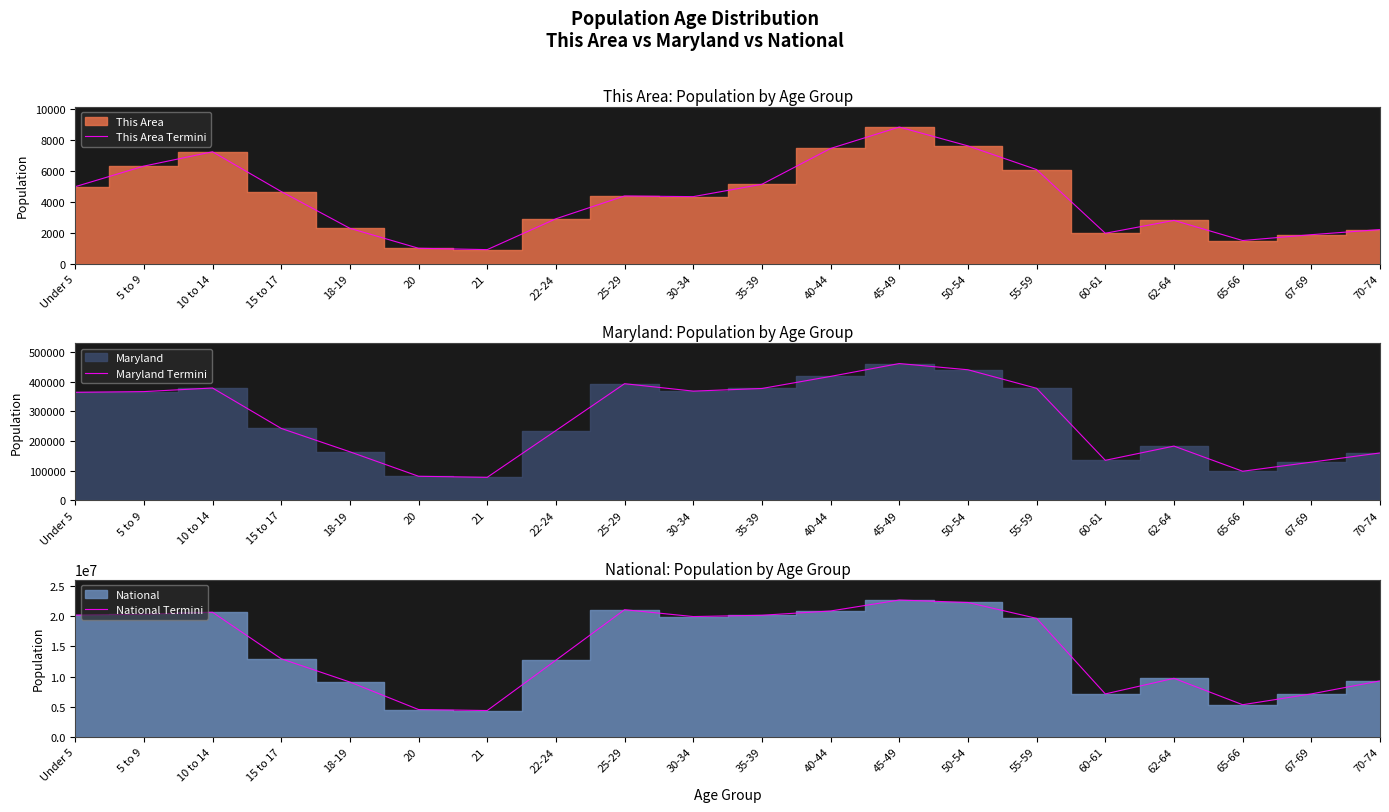

True or false: National Termini and Maryland Termini cross at least once.

False